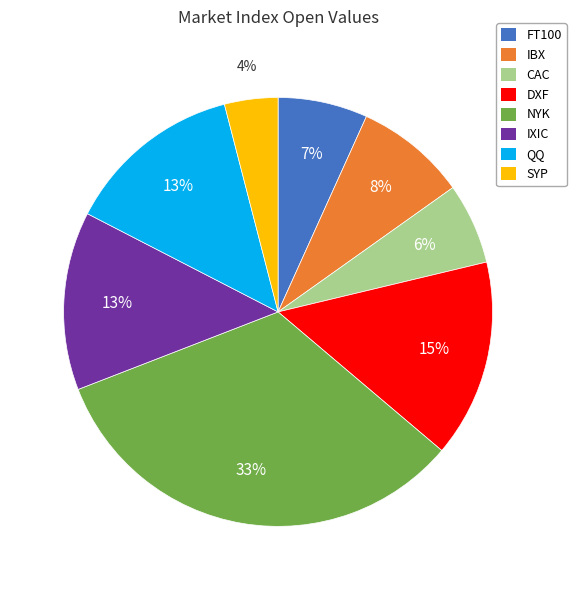

To the nearest percent, what is the average slice percentage?

12%